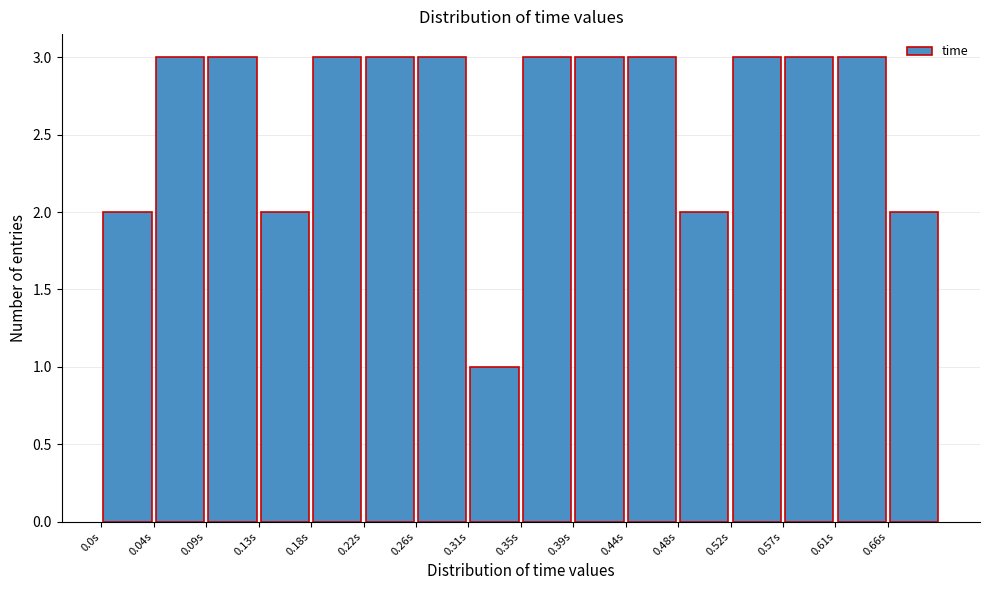

How tall is the bar that spans 0.350 to 0.395 on the x-axis? Neither the bar edges nor the heights are printed on the chart, so give them approximately, as read against the axes.

3